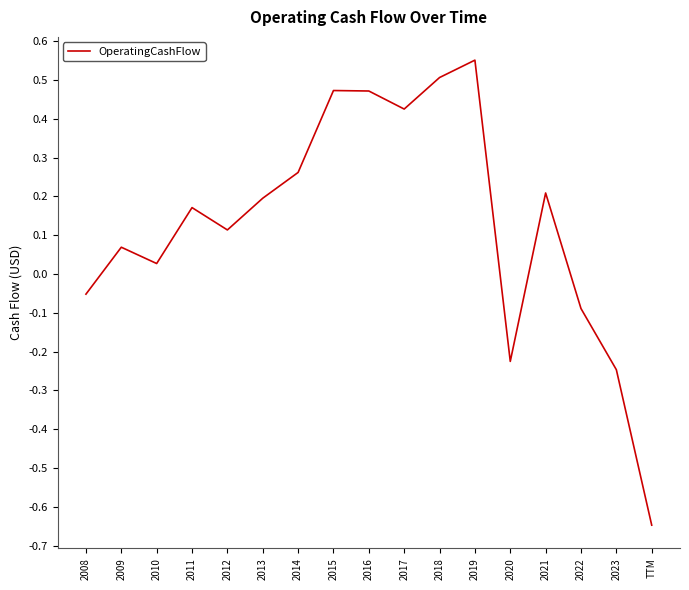

What position from the left is 2009?

2